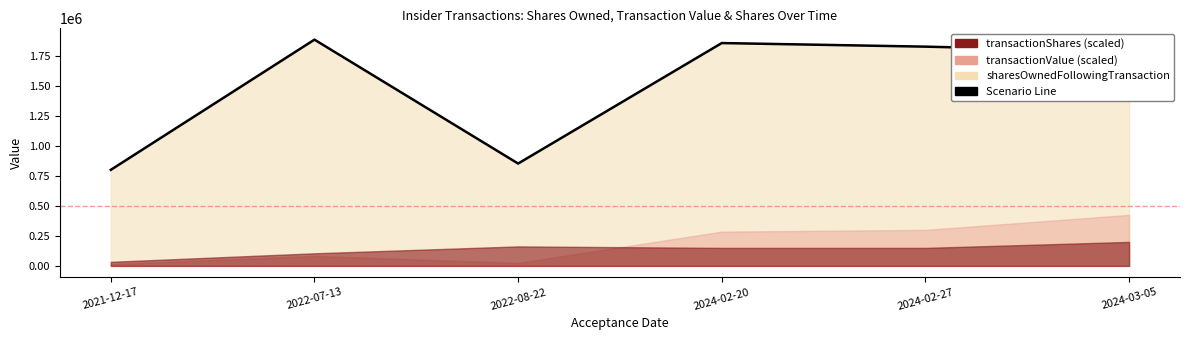

How many points are lower than both their immediate neighbors (excluding endpoints)?

1